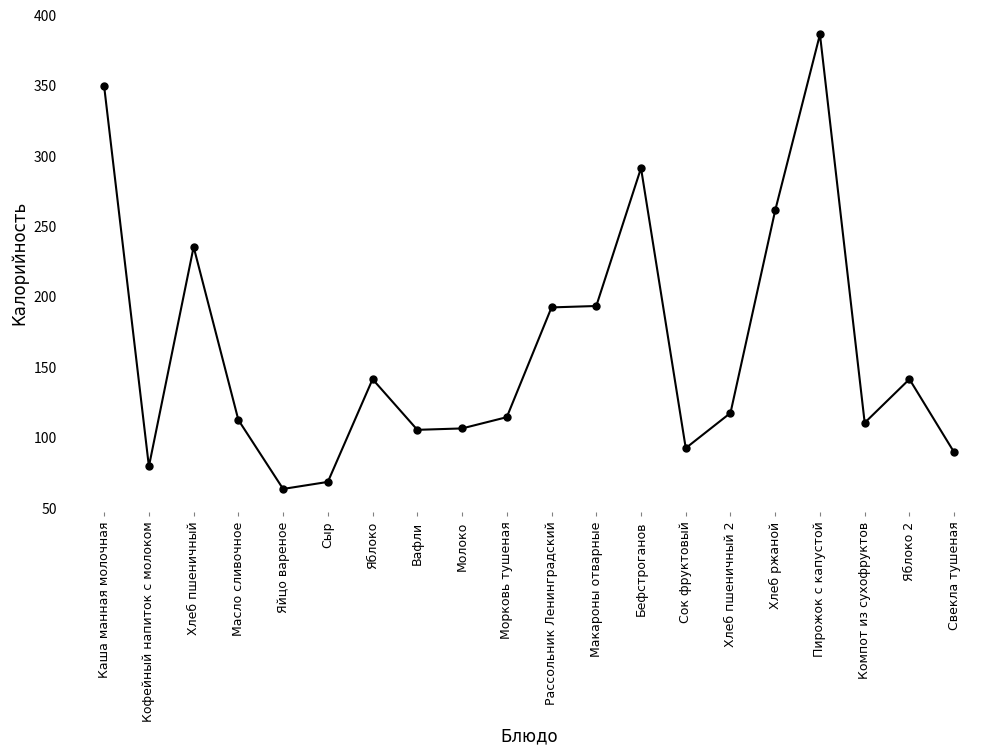

Where is the first local maximum?

Хлеб пшеничный